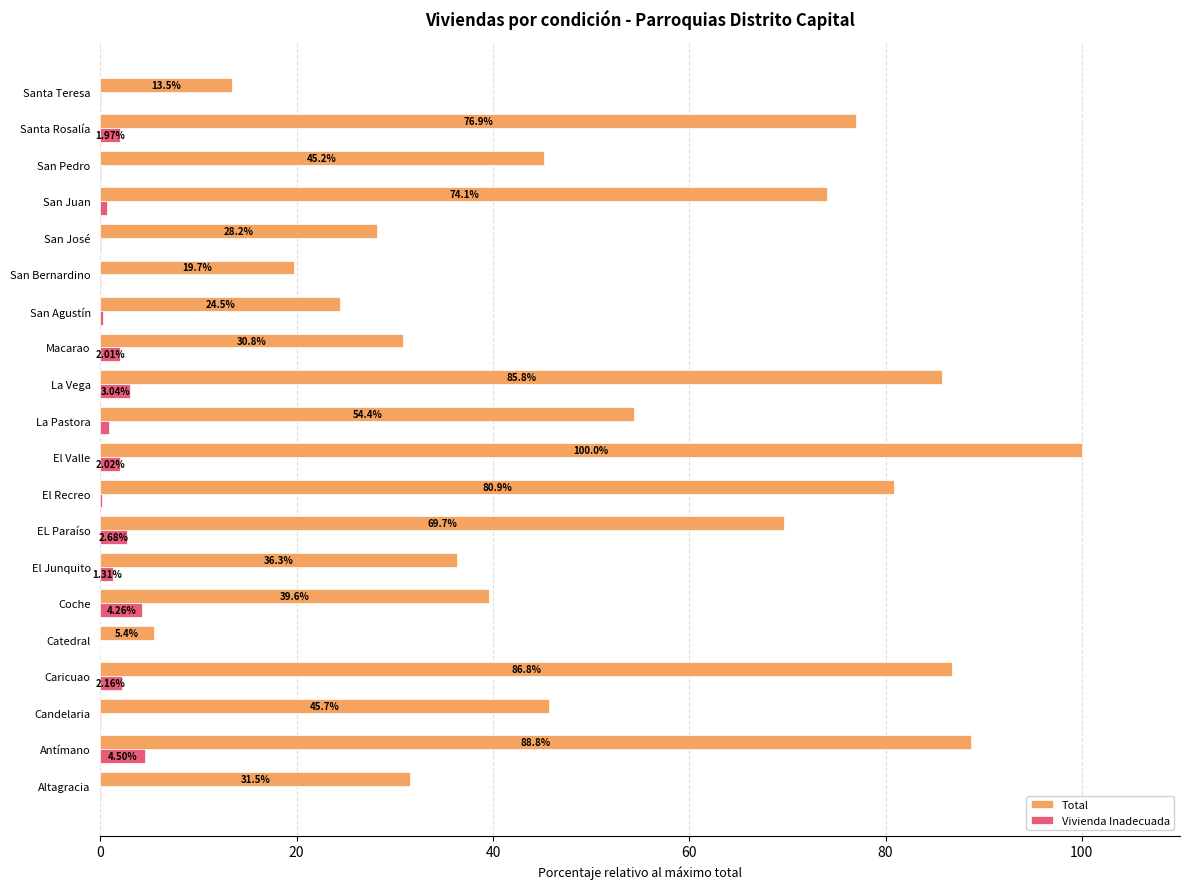

Which series changed the most between Antímano and Caricuao?

Vivienda Inadecuada